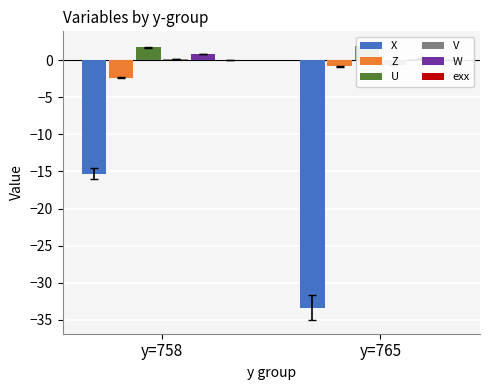

Rank the categories by Z value from lowest to highest.

y=758, y=765